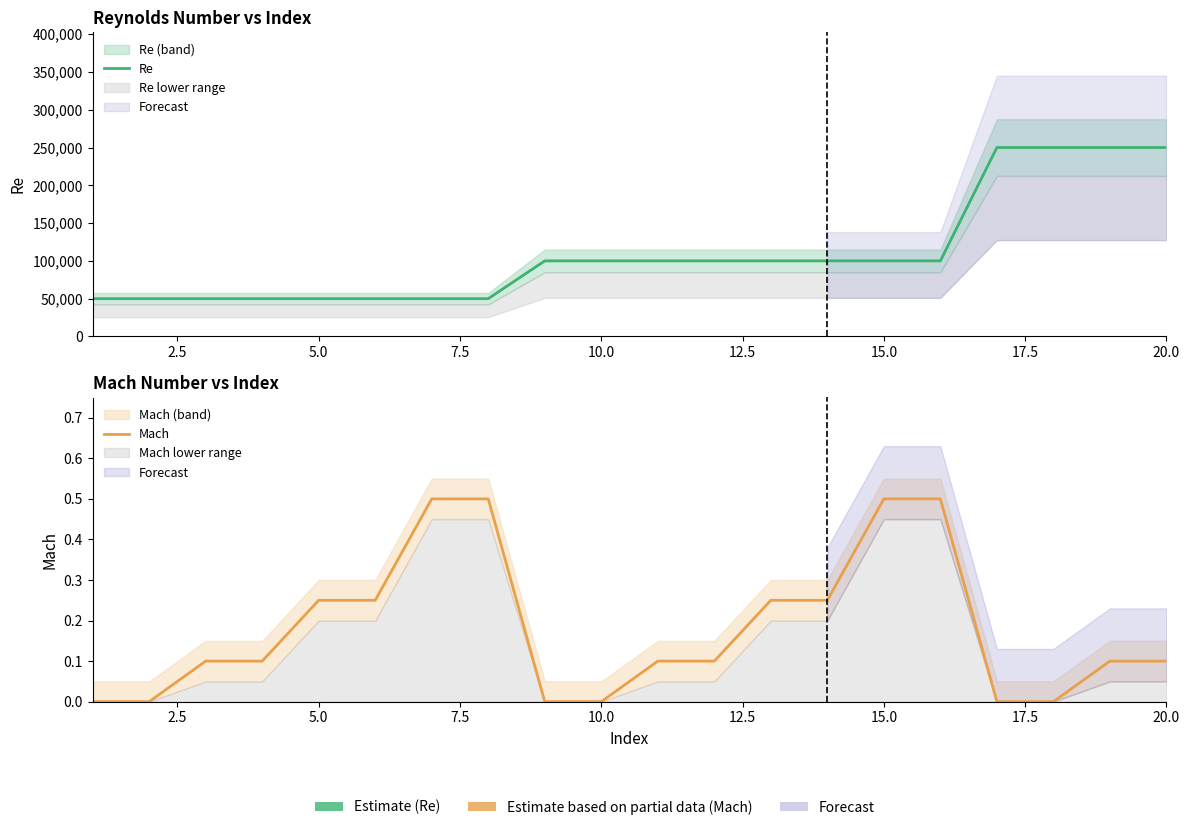

What is the difference between the maximum and minimum values in the Mach series?

0.5